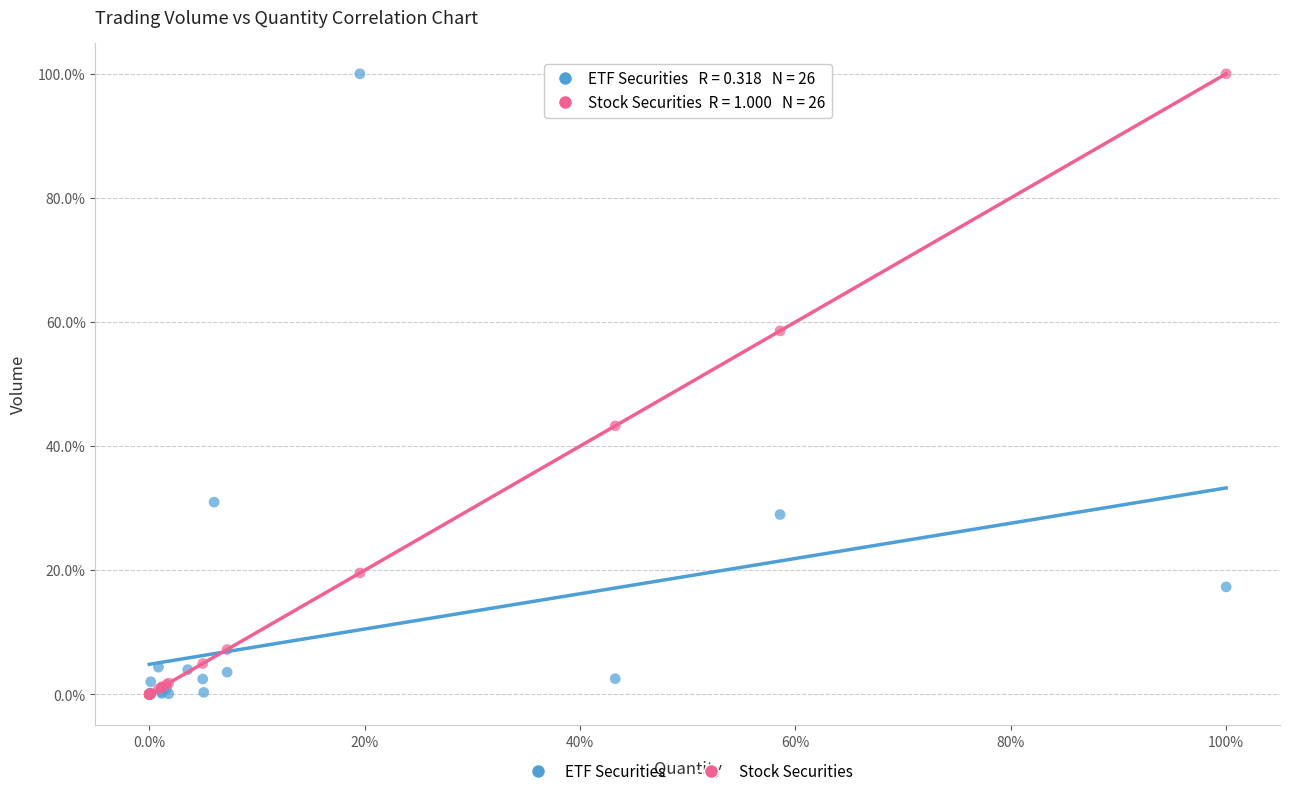

What are all the series names shown in the legend?

ETF Securities, Stock Securities